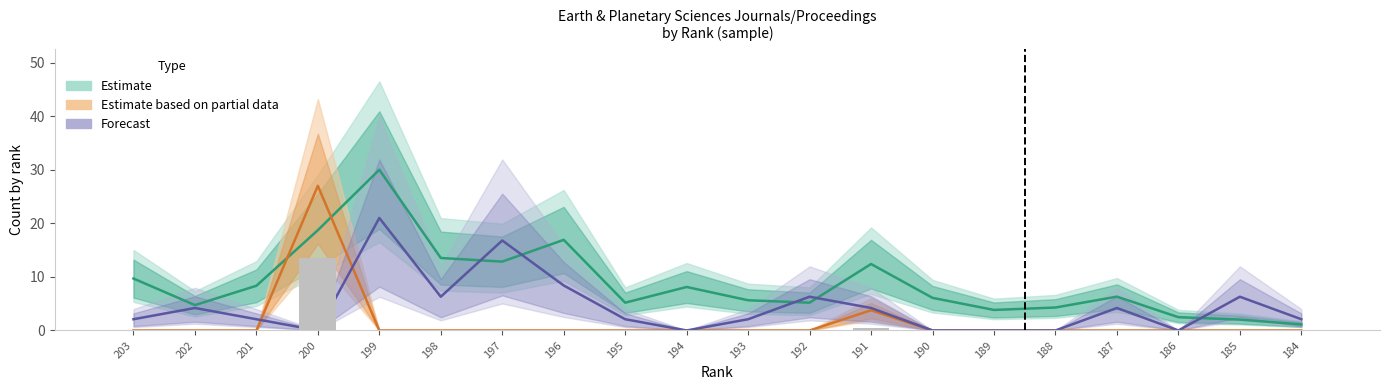

Reading left to right, transcribe all the data shown in this chart.

Estimate: 203=9.7	202=4.7	201=8.3	200=18.7	199=30.0	198=13.5	197=12.9	196=16.9	195=5.2	194=8.1	193=5.6	192=5.2	191=12.4	190=6.1	189=3.8	188=4.3	187=6.3	186=2.5	185=2.0	184=1.1
Estimate based on partial data: 203=0.0	202=0.0	201=0.0	200=27.0	199=0.0	198=0.0	197=0.0	196=0.0	195=0.0	194=0.0	193=0.0	192=0.0	191=3.8	190=0.0	189=0.0	188=0.0	187=0.0	186=0.0	185=0.0	184=0.0
Forecast: 203=2.1	202=4.2	201=2.1	200=0.0	199=21.0	198=6.3	197=16.8	196=8.4	195=2.1	194=0.0	193=2.1	192=6.3	191=4.2	190=0.0	189=0.0	188=0.0	187=4.2	186=0.0	185=6.3	184=2.1